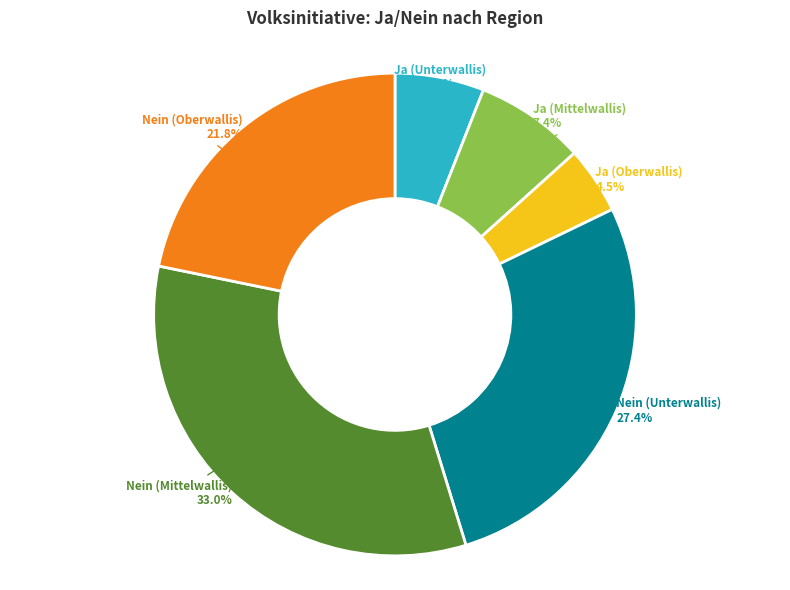

Which category has the smallest portion of the pie?

Ja (Oberwallis)